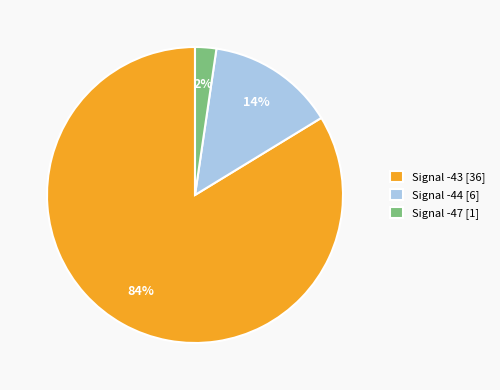

Which category has the smallest portion of the pie?

Signal -47 [1]